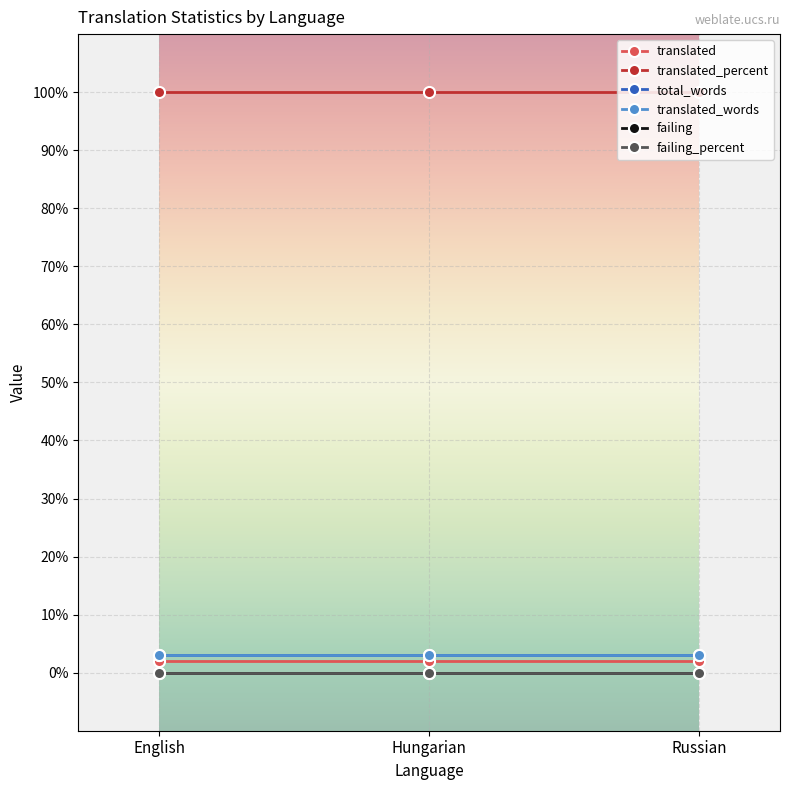

Rank the series by their maximum value, from lowest to highest.

failing, failing_percent, translated, total_words, translated_words, translated_percent